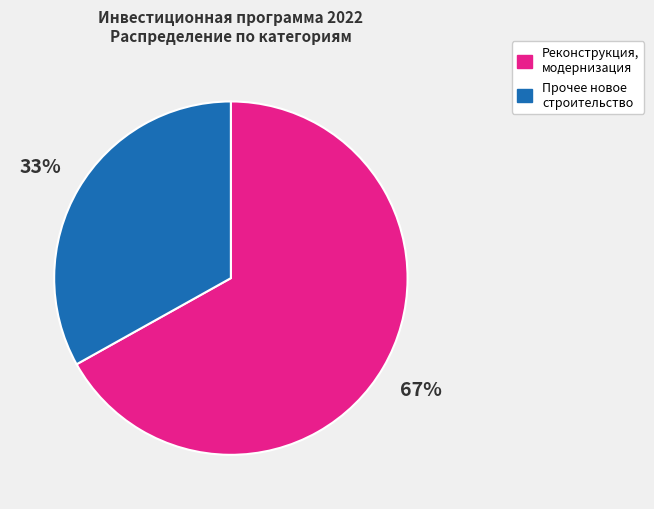

To the nearest percent, what is the average slice percentage?

50%